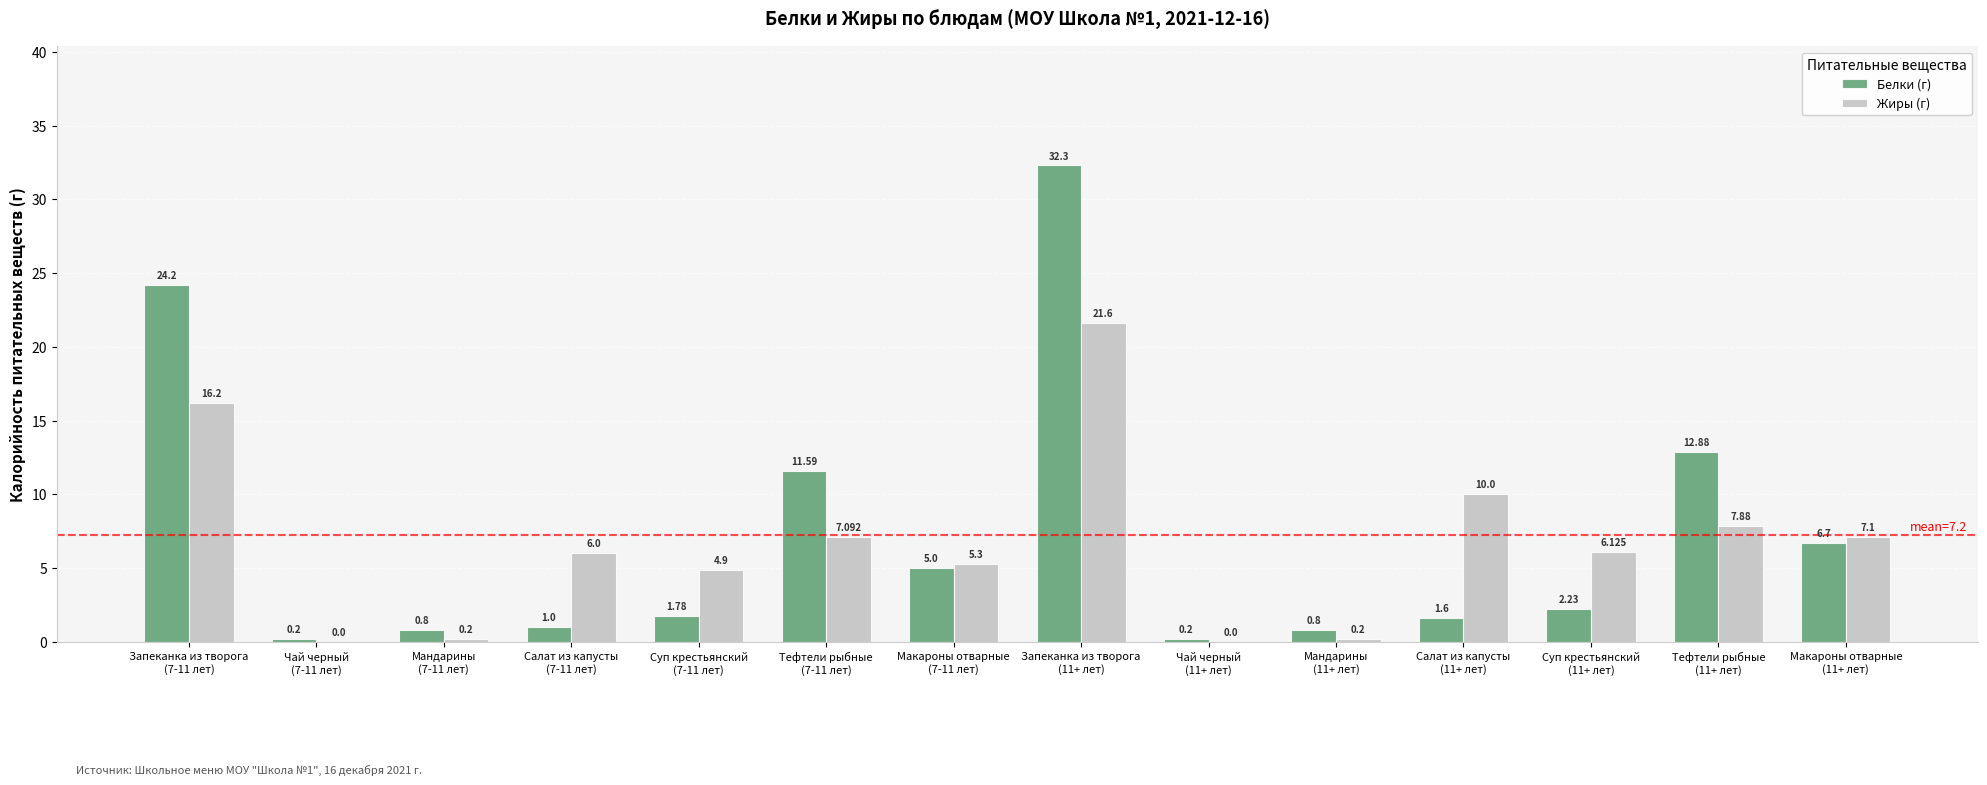

What is the average value of the Жиры (г) series?

6.6